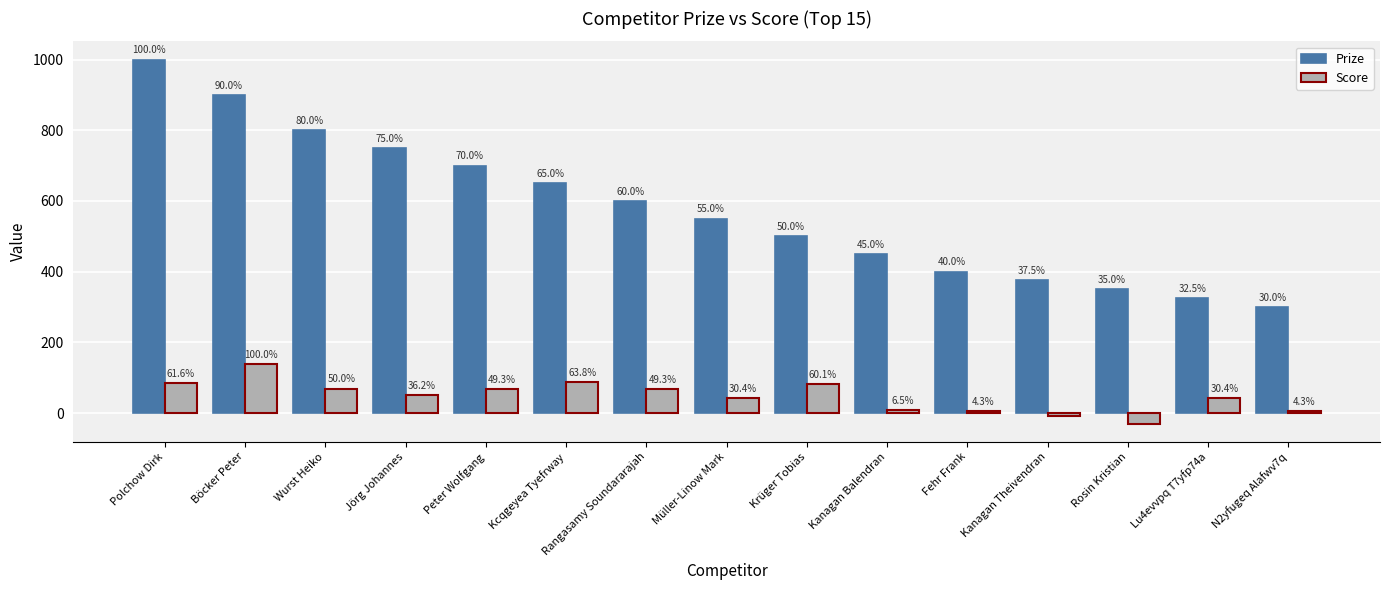

At Jörg Johannes, list the series in order from largest to smallest.

Prize, Score